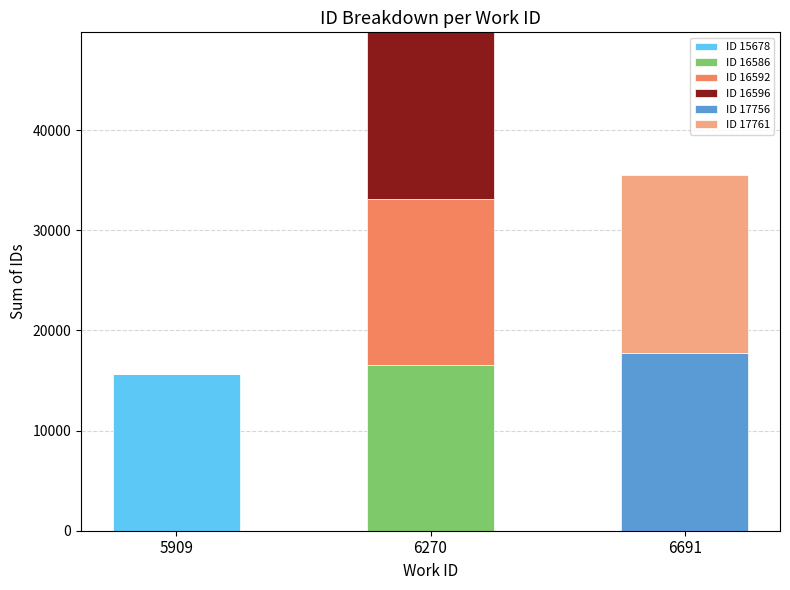

Reading left to right, what are the values for ID 15678?

5909=15678	6270=0	6691=0